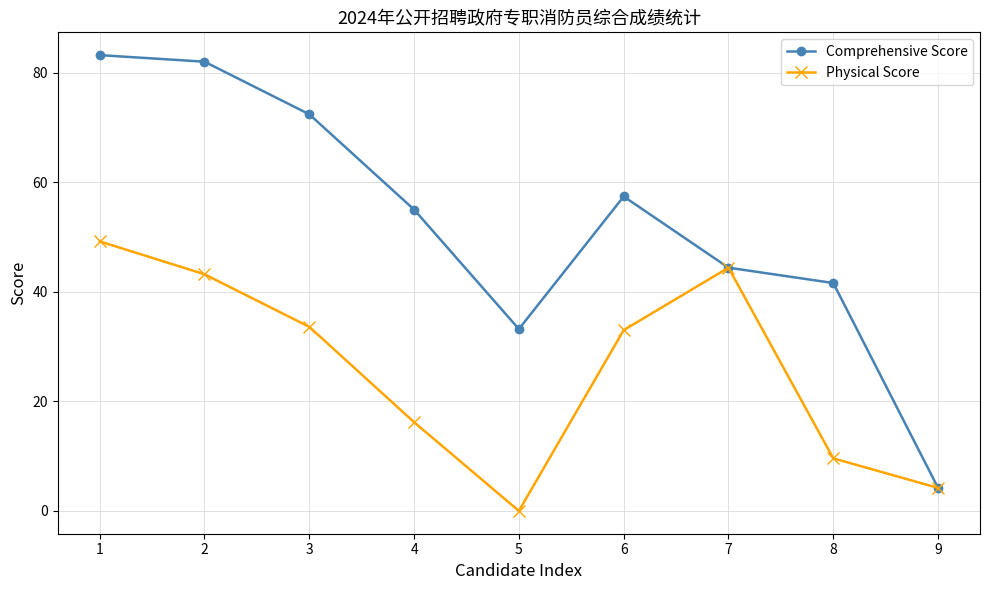

The value of Comprehensive Score at 7 is 44.4. True or false?

True